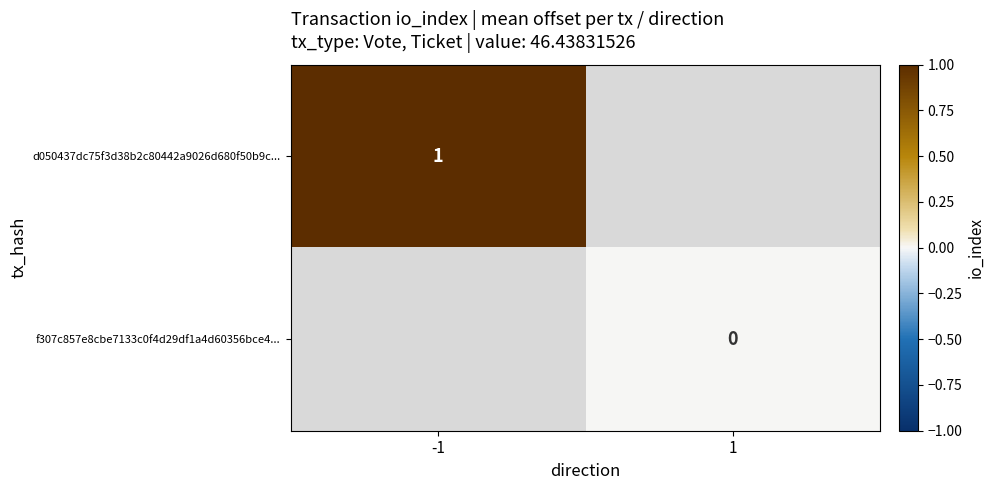

The value of d050437dc75f3d38b2c80442a9026d680f50b9c... at -1 is 2. True or false?

False